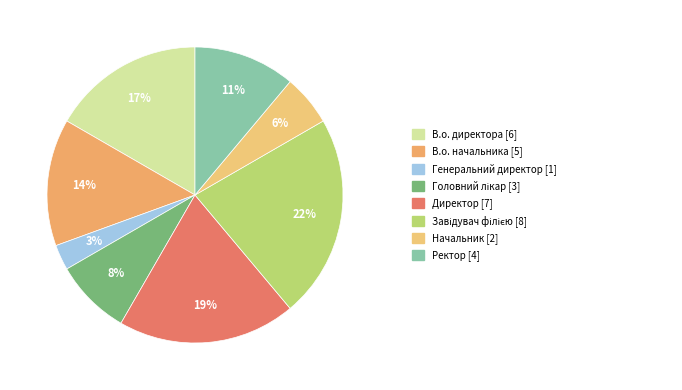

How many segments does this pie chart have?

8